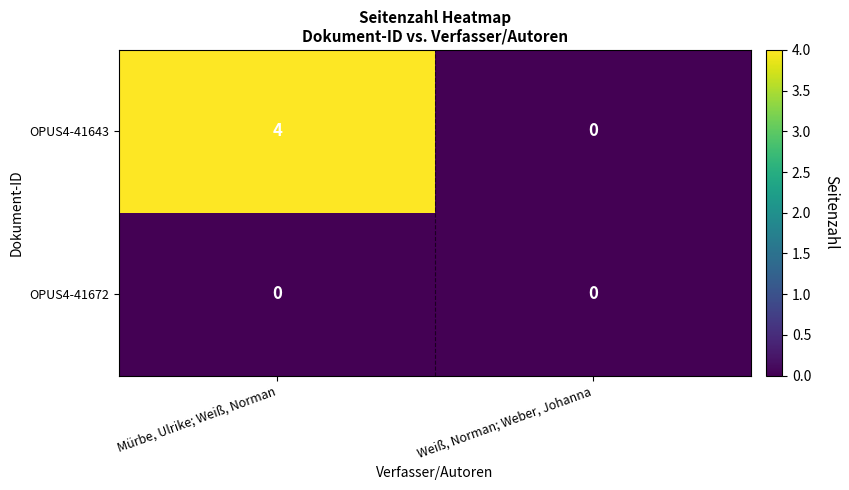

The value of OPUS4-41643 at Mürbe, Ulrike; Weiß, Norman is 4. True or false?

True